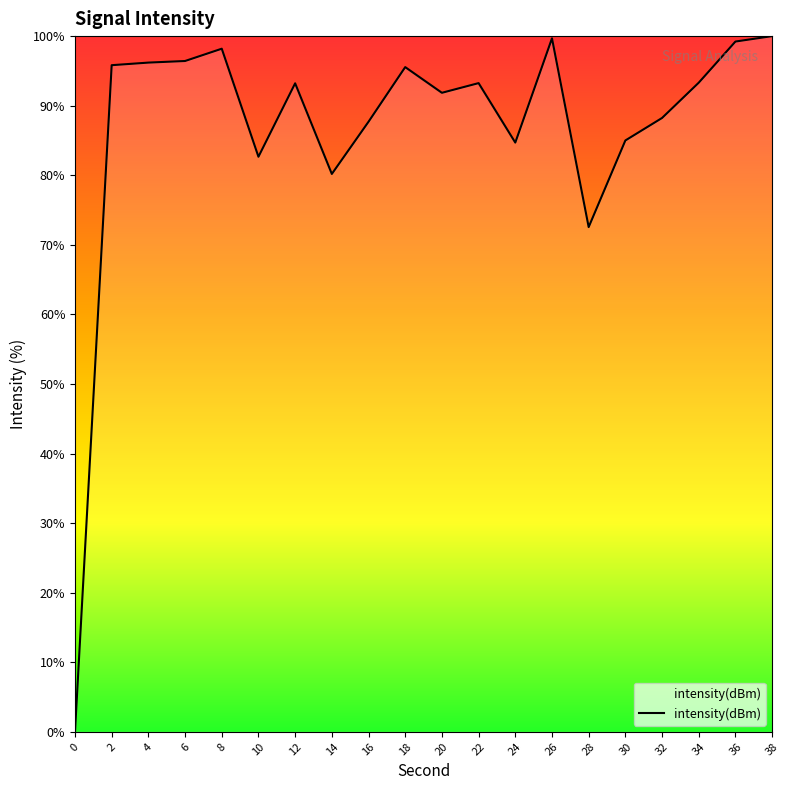

What is the difference between the maximum and minimum values?

100.0